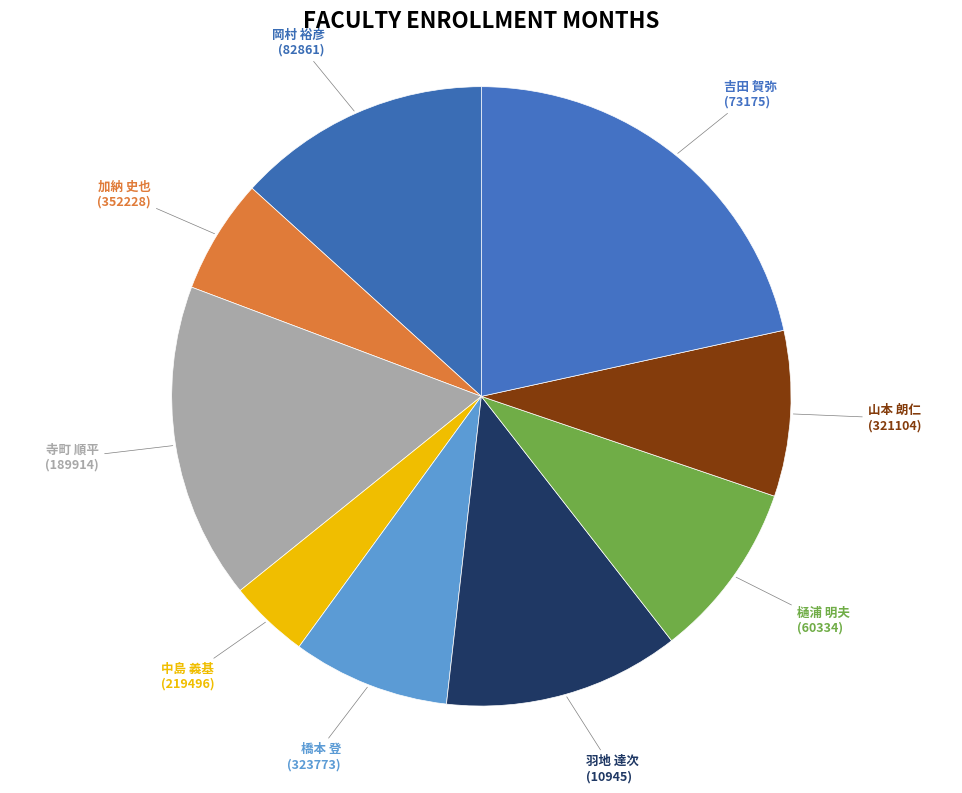

The 岡村 裕彦 (82861) slice represents 13% of the pie. True or false?

True